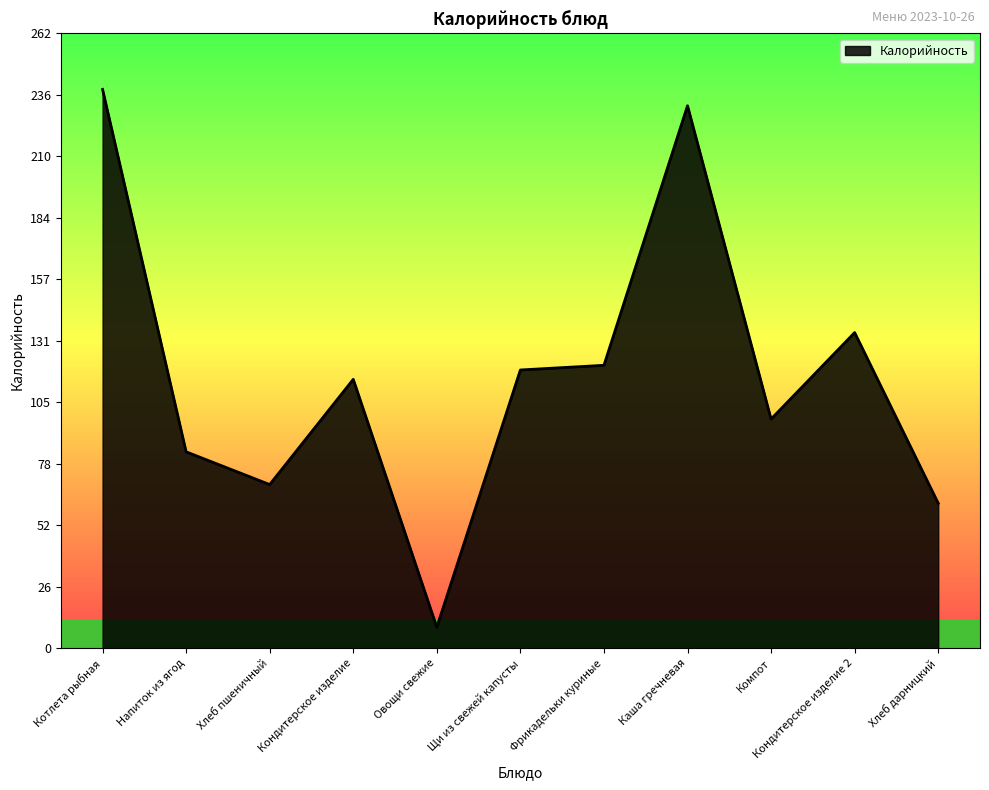

What is the difference between the values at Хлеб дарницкий and Хлеб пшеничный?

8